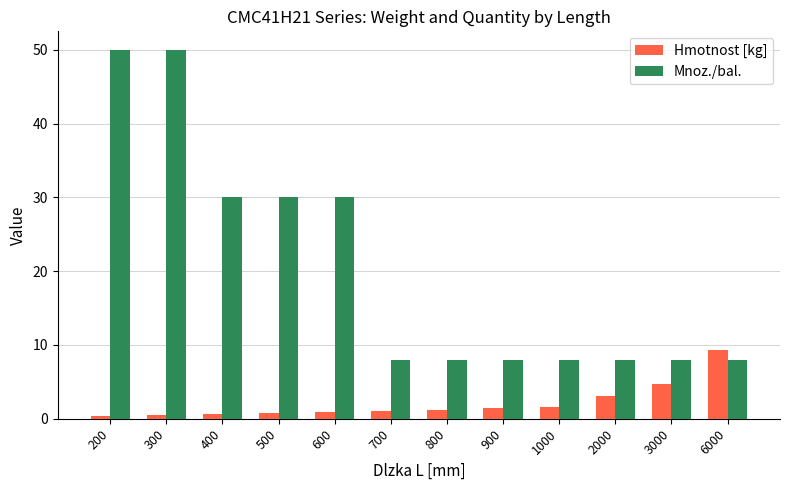

Which series has the widest spread of values?

Mnoz./bal.